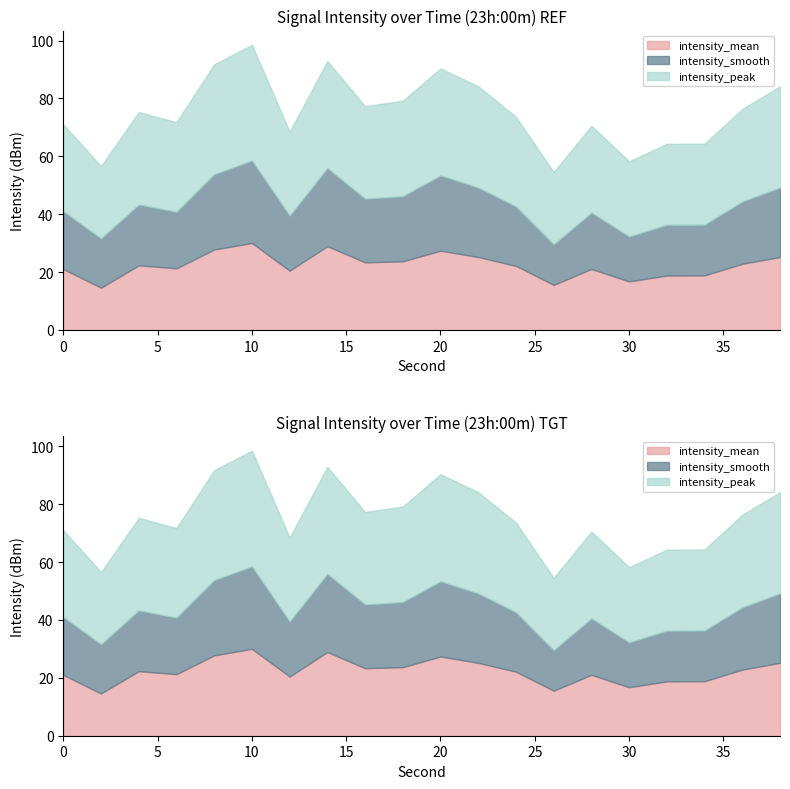

True or false: intensity_smooth and intensity_peak cross at least once.

False